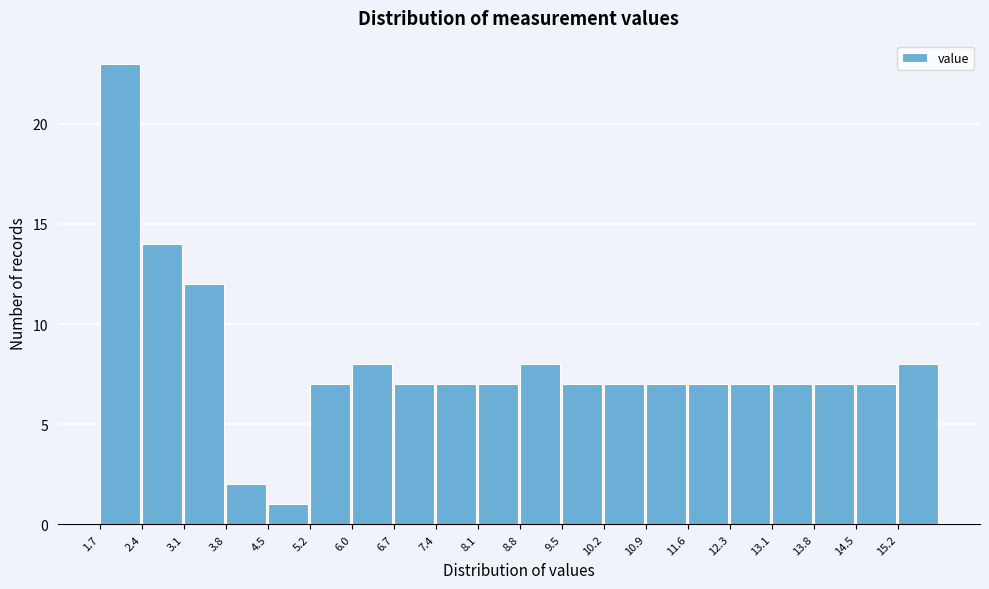

Reading left to right, transcribe this chart: for each bar, give the range it covers on the x-axis and its height. Neither the bar edges nor the heights are printed on the chart, so give them approximately, as read against the axes.

1.70 to 2.41: 23
2.41 to 3.12: 14
3.12 to 3.83: 12
3.83 to 4.54: 2
4.54 to 5.25: 1
5.25 to 5.96: 7
5.96 to 6.67: 8
6.67 to 7.38: 7
7.38 to 8.09: 7
8.09 to 8.80: 7
8.80 to 9.51: 8
9.51 to 10.22: 7
10.22 to 10.93: 7
10.93 to 11.64: 7
11.64 to 12.35: 7
12.35 to 13.06: 7
13.06 to 13.77: 7
13.77 to 14.48: 7
14.48 to 15.19: 7
15.19 to 15.90: 8